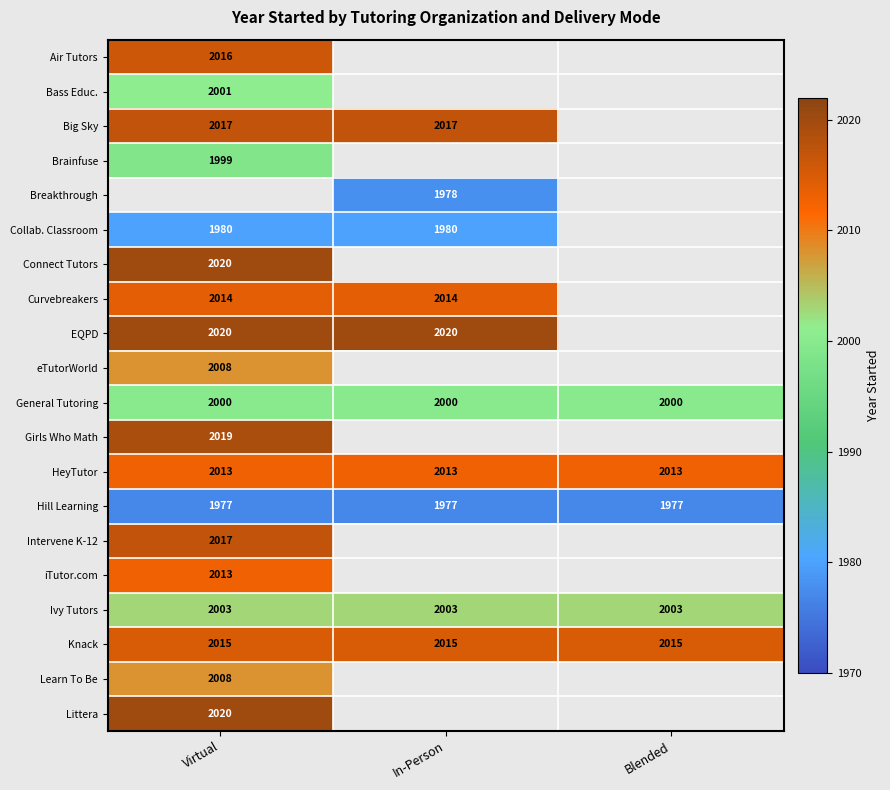

What is the minimum value shown in the chart?

1977.0